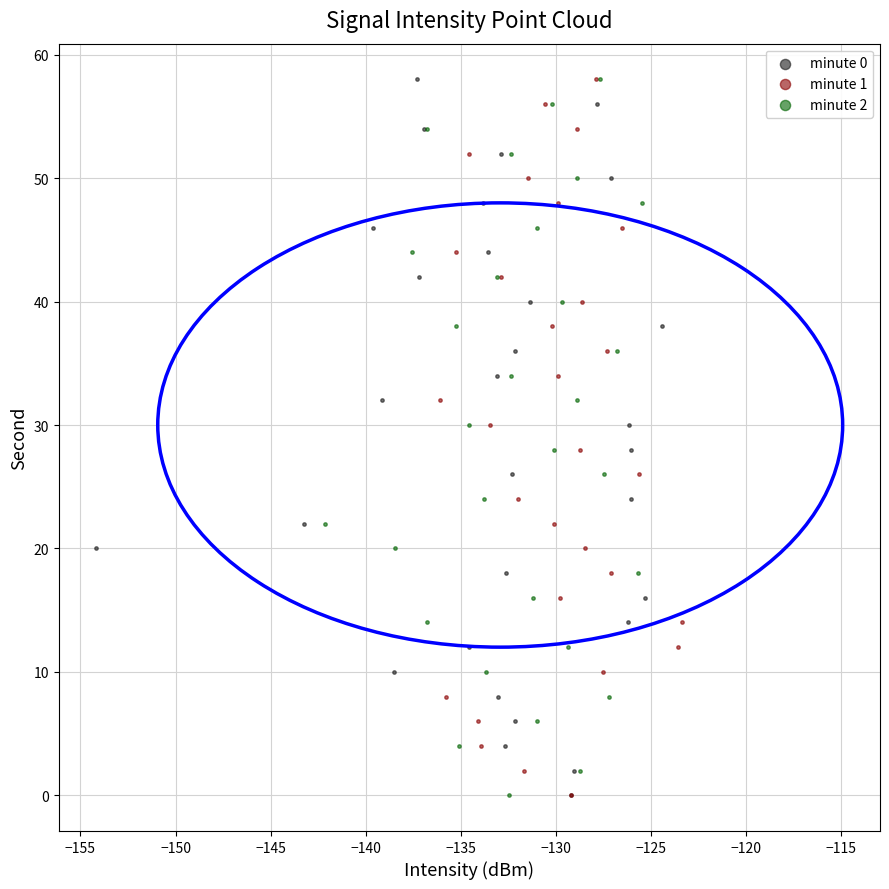

What are all the series names shown in the legend?

minute 0, minute 1, minute 2